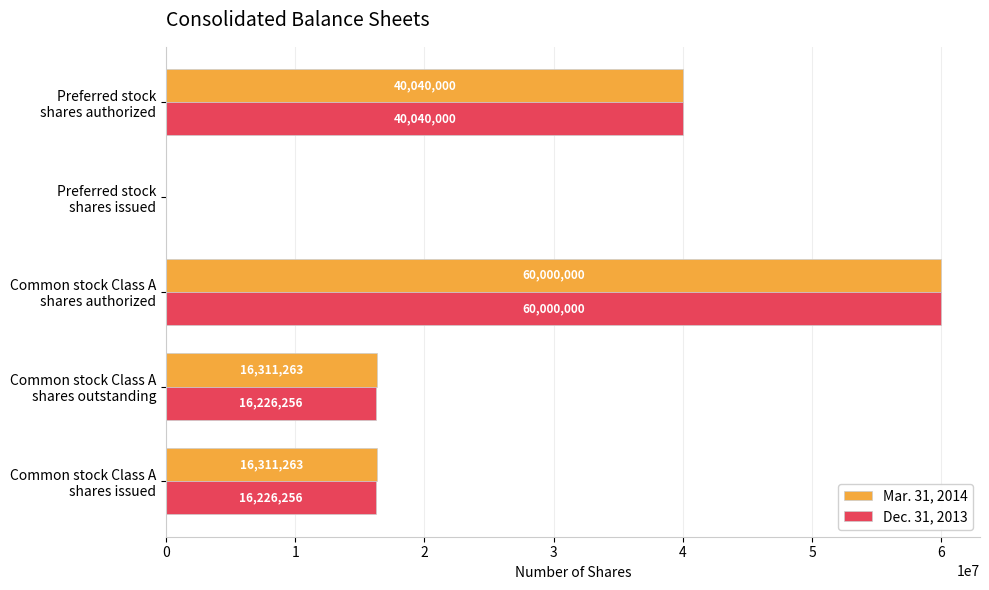

What is the sum of all Dec. 31, 2013 values?

132492512